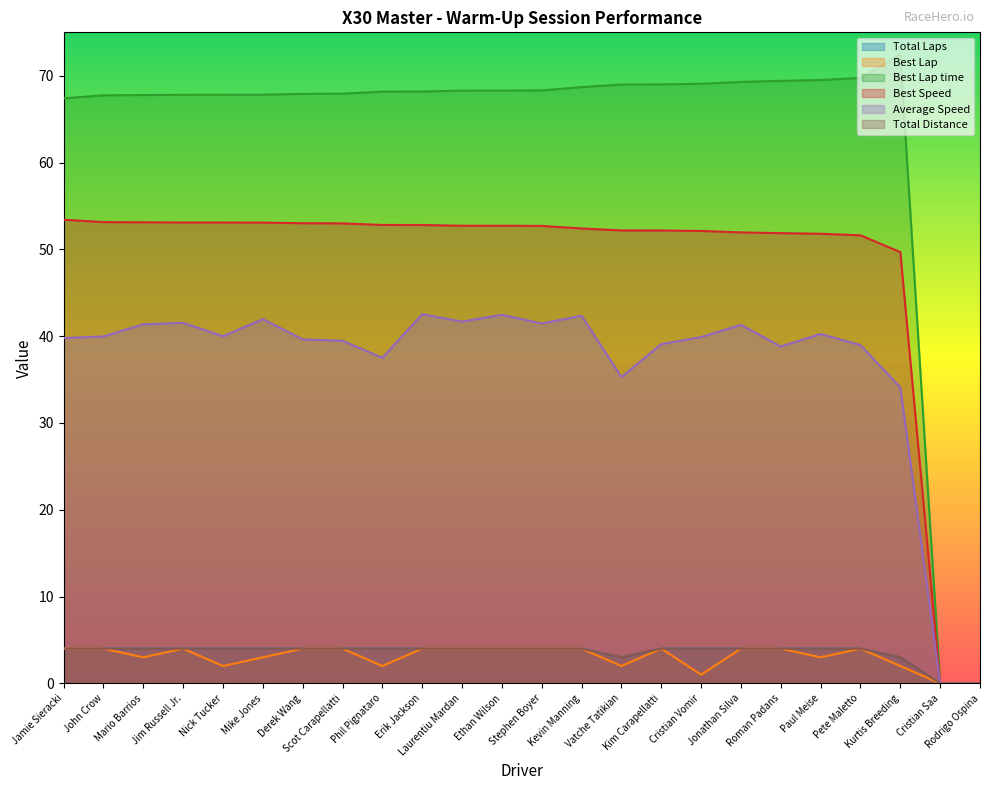

What is the total value across all series at Jamie Sieracki?

172.6